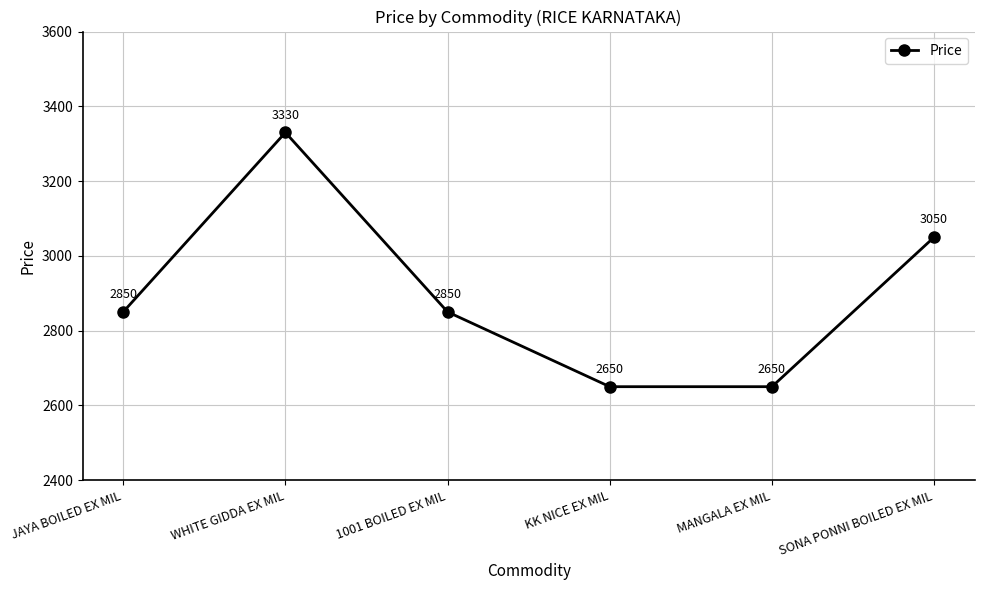

What is the sum of the values at 1001 BOILED EX MIL and SONA PONNI BOILED EX MIL?

5900